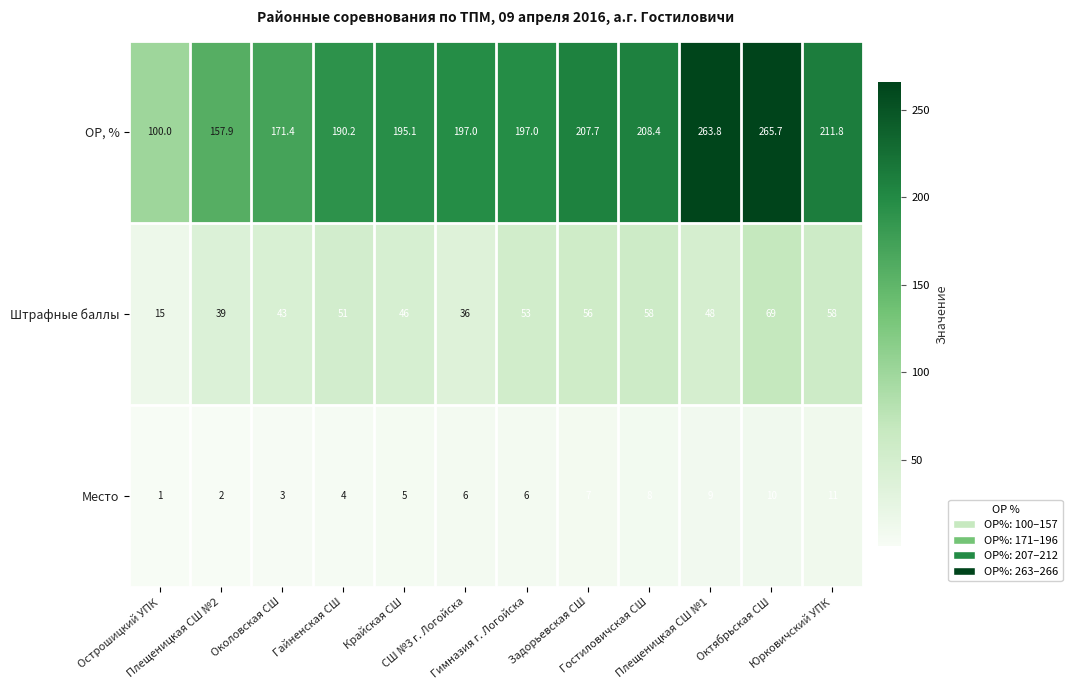

What is the average value of the Штрафные баллы series?

47.7